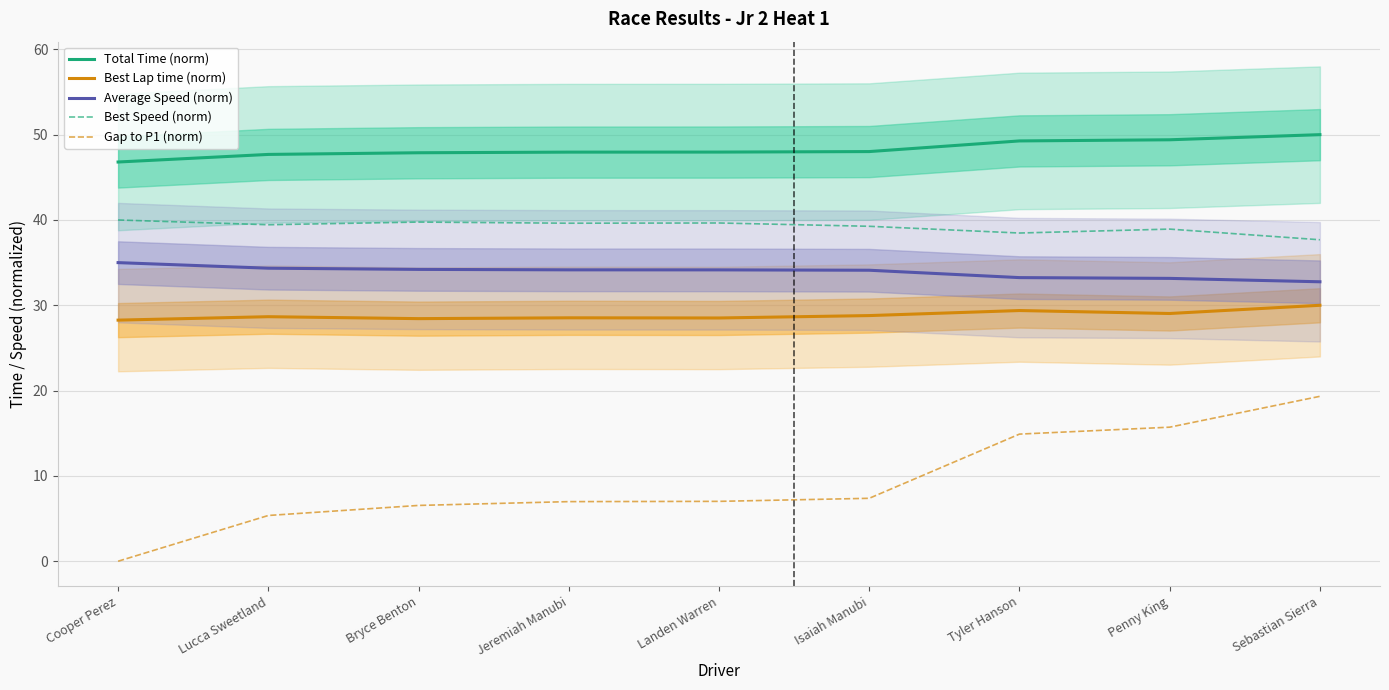

How many lines are shown in the chart?

5